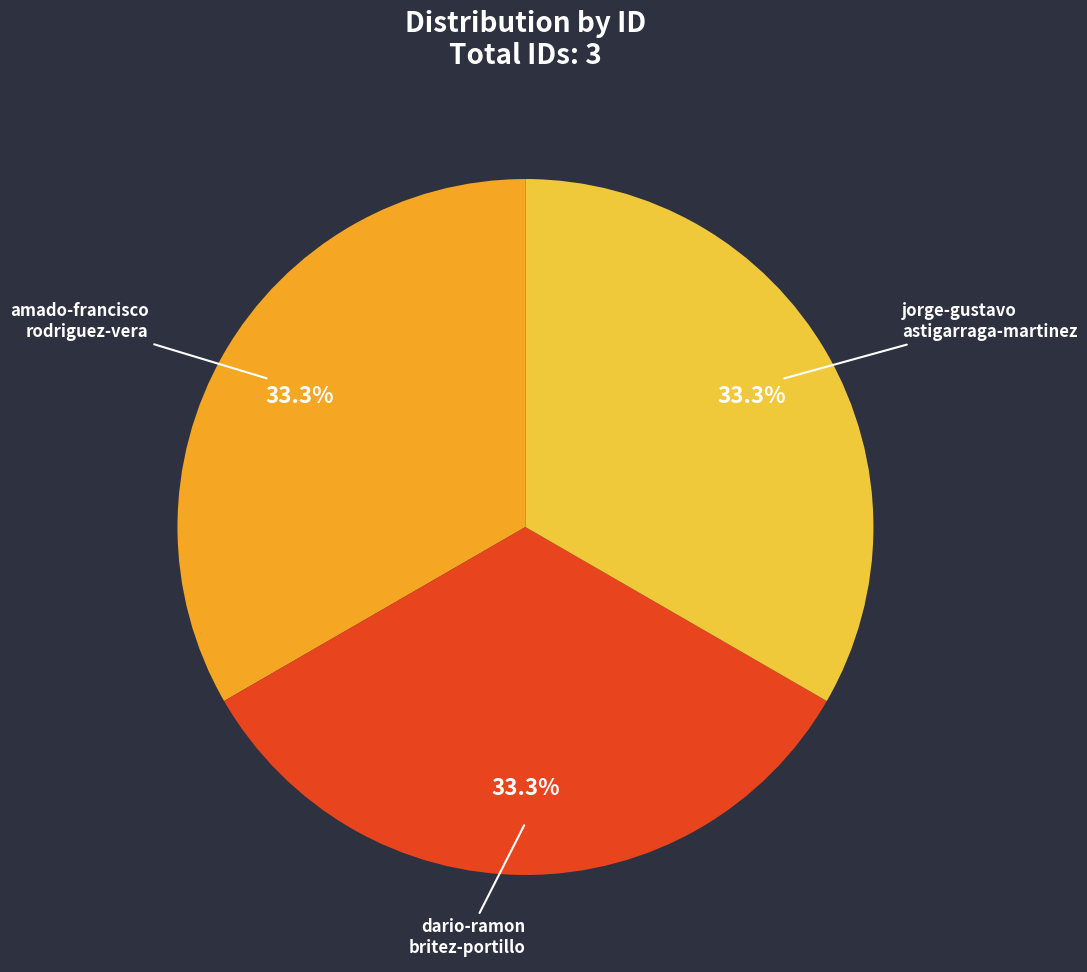

How many segments does this pie chart have?

3